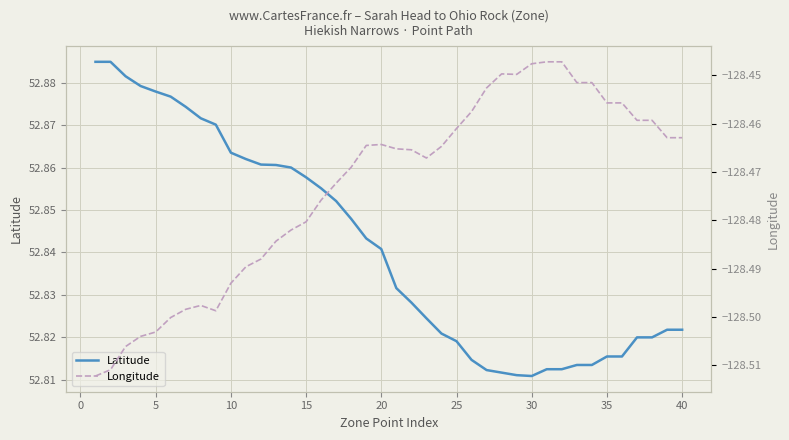

Is it true that Longitude equals -178.2 at 20?

False